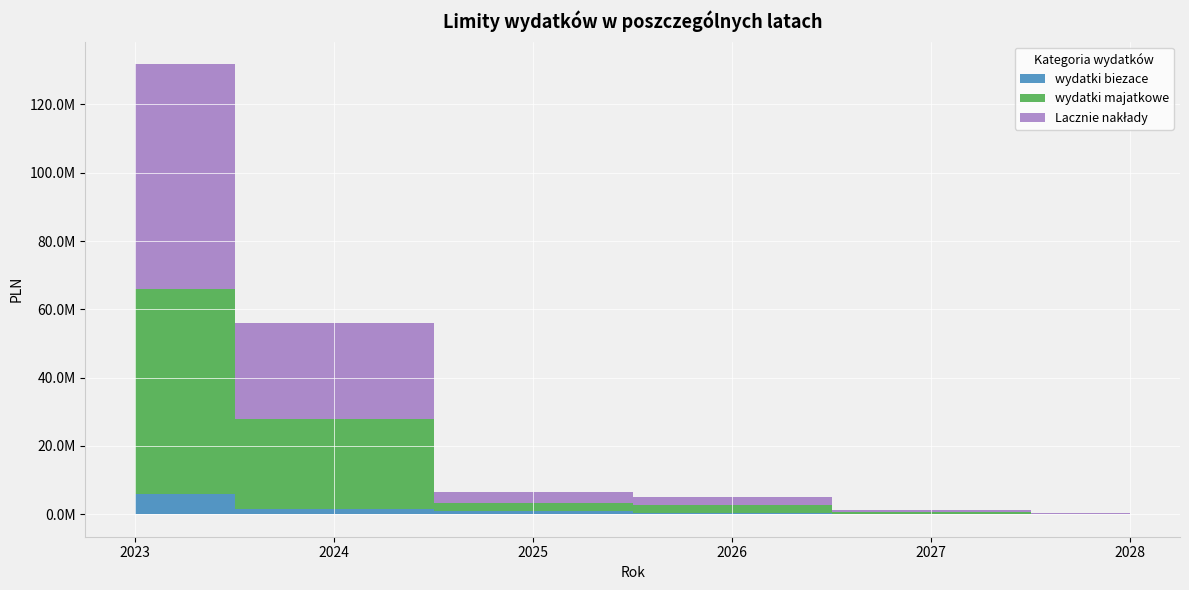

What is the difference between the maximum and second lowest values in the wydatki biezace series?

5843083.4